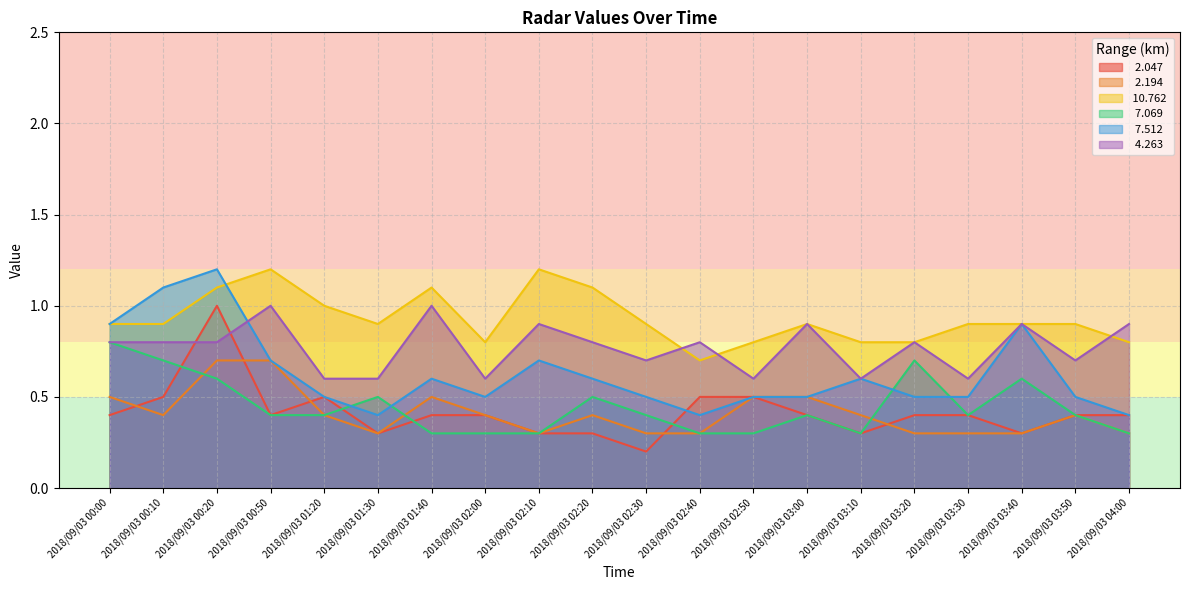

Count the number of categories in the chart.

20